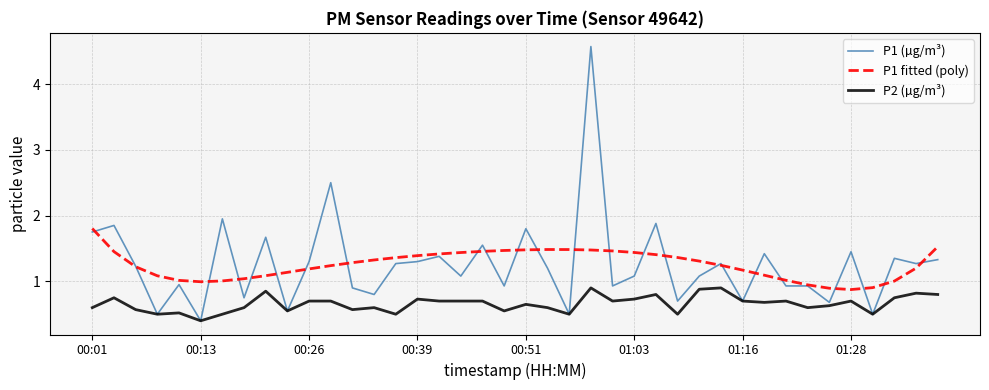

What is the lowest value of the P2 (µg/m³) series?

0.4